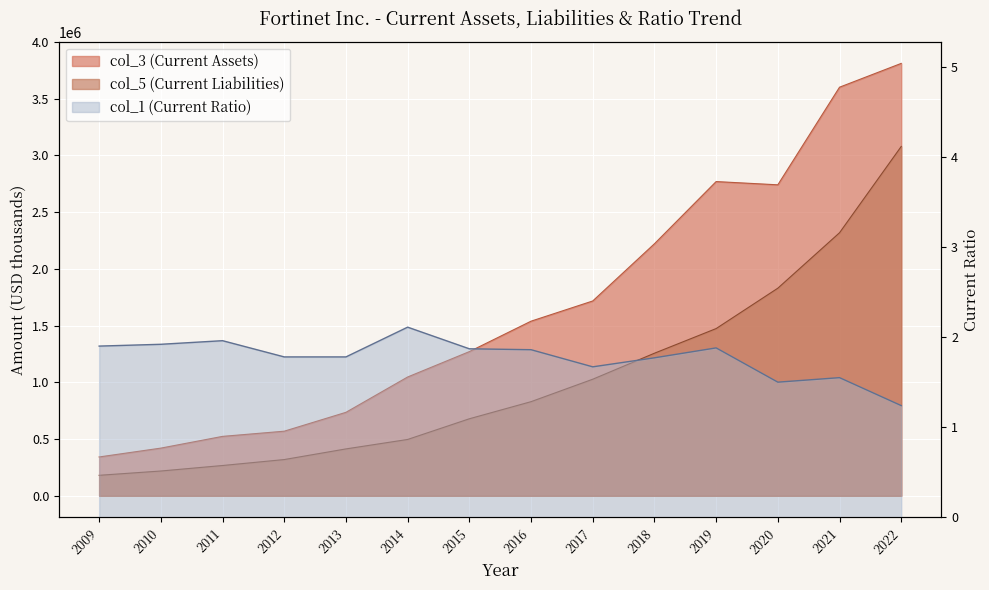

Reading left to right, what are all the values shown in this chart?

col_3 (Current Assets): 342217.0	420158.0	523570.0	569274.0	735546.0	1046865.0	1270543.0	1538716.0	1716820.0	2220900.0	2769000.0	2740400.0	3600600.0	3810400.0
col_5 (Current Liabilities): 180565.0	218382.0	266864.0	319304.0	413061.0	496456.0	678670.0	829440.0	1027223.0	1256400.0	1473600.0	1829500.0	2318100.0	3078400.0
col_1 (Current Ratio): 1.9	1.9	2.0	1.8	1.8	2.1	1.9	1.9	1.7	1.8	1.9	1.5	1.6	1.2